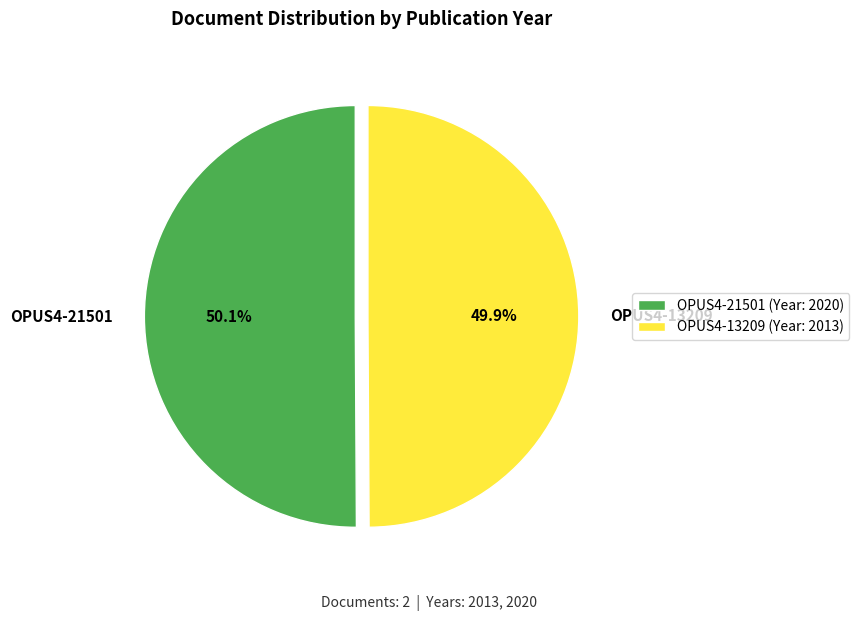

What is the ratio of the value at OPUS4-21501 to the value at OPUS4-13209?

1.0